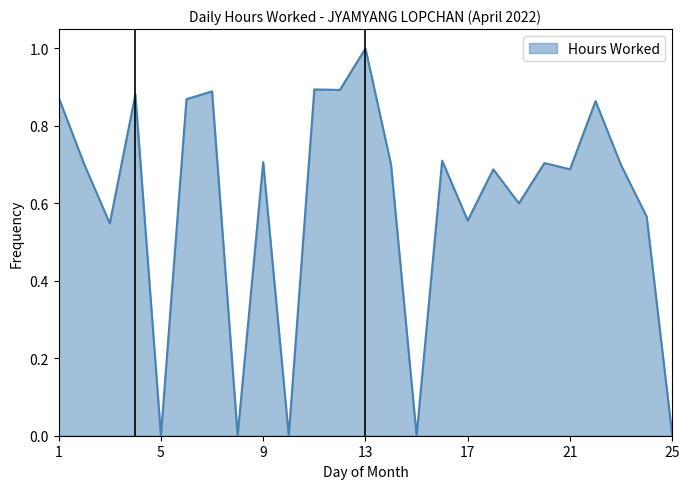

What is the maximum value shown in the chart?

1.0